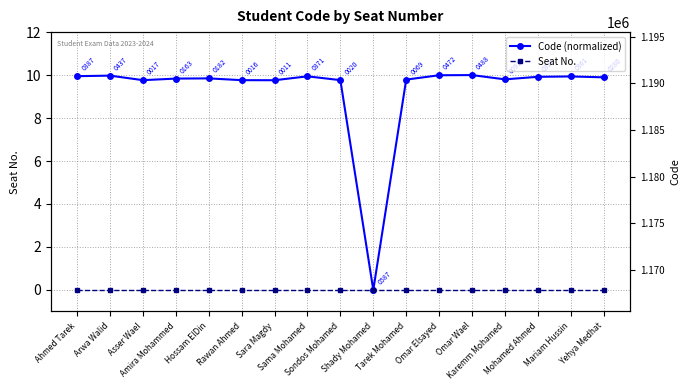

The value of Code (normalized) at Sama Mohamed is 9.9. True or false?

True